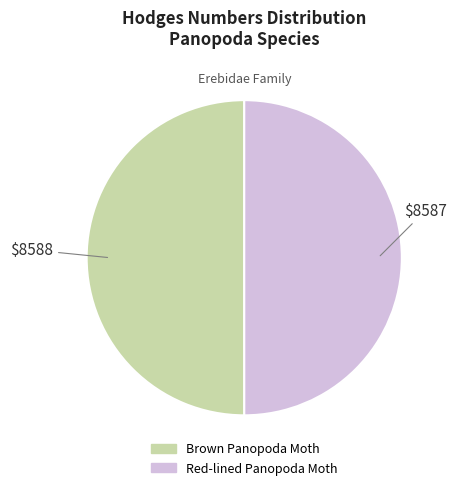

True or false: Red-lined Panopoda Moth accounts for 58% of the total.

False